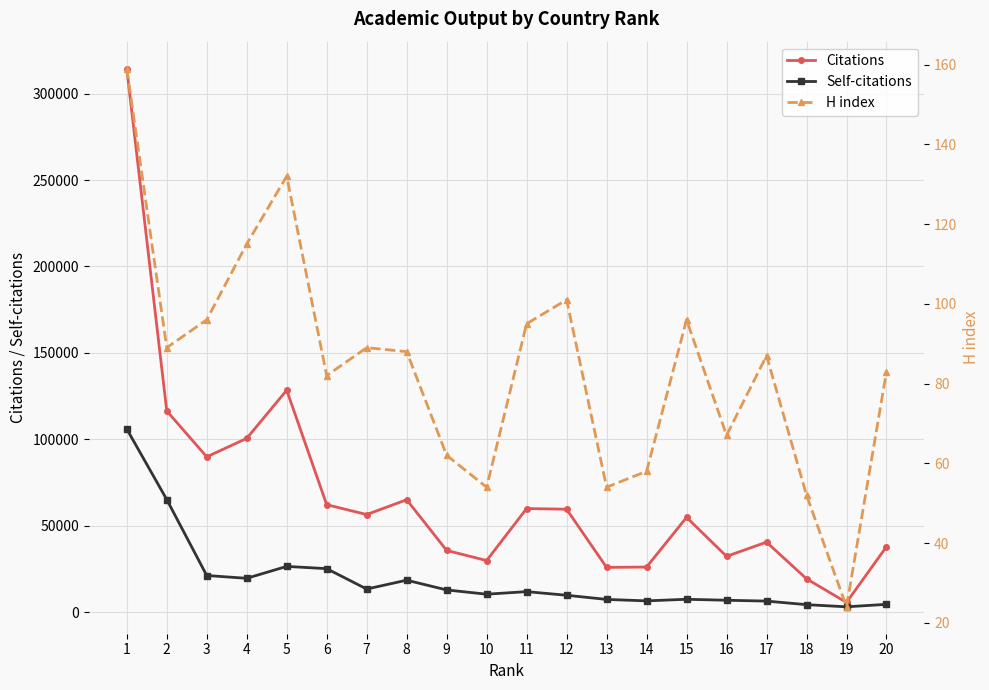

How many data points in Citations are less than 56560?

10